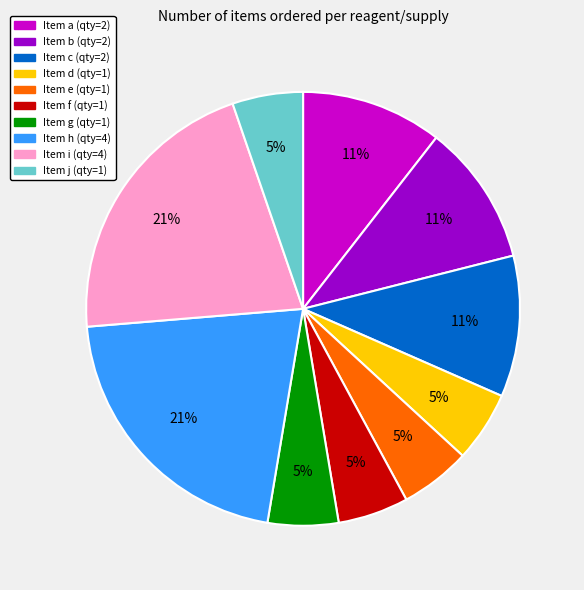

To the nearest percent, what is the difference between the largest and smallest slice percentages?

16%